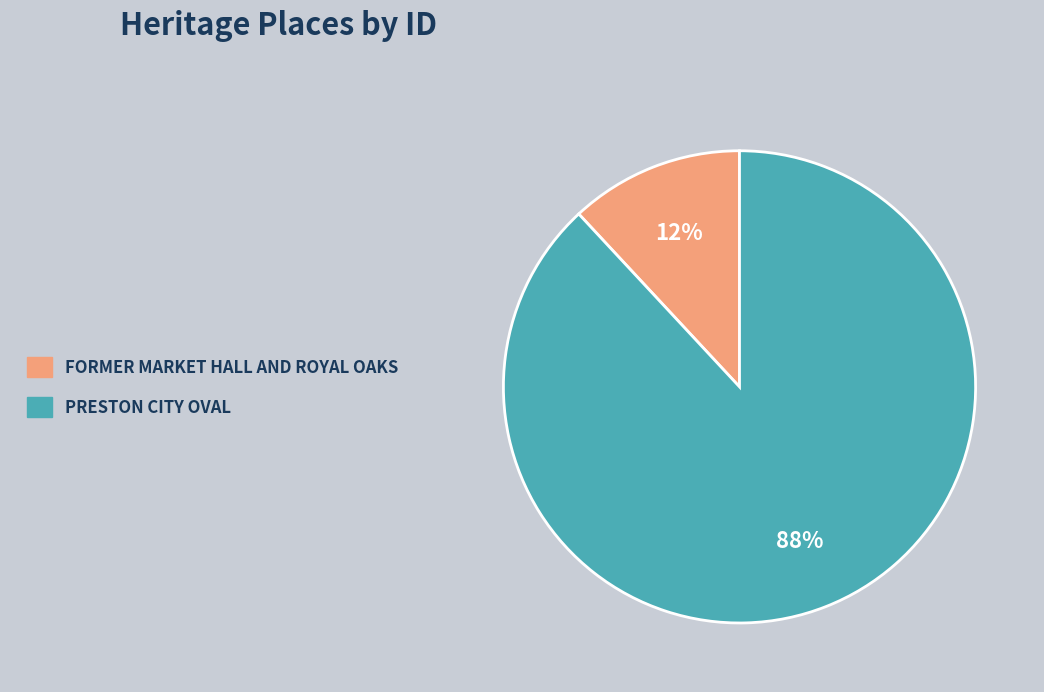

What percentage is the FORMER MARKET HALL AND ROYAL OAKS slice, to the nearest percent?

12%